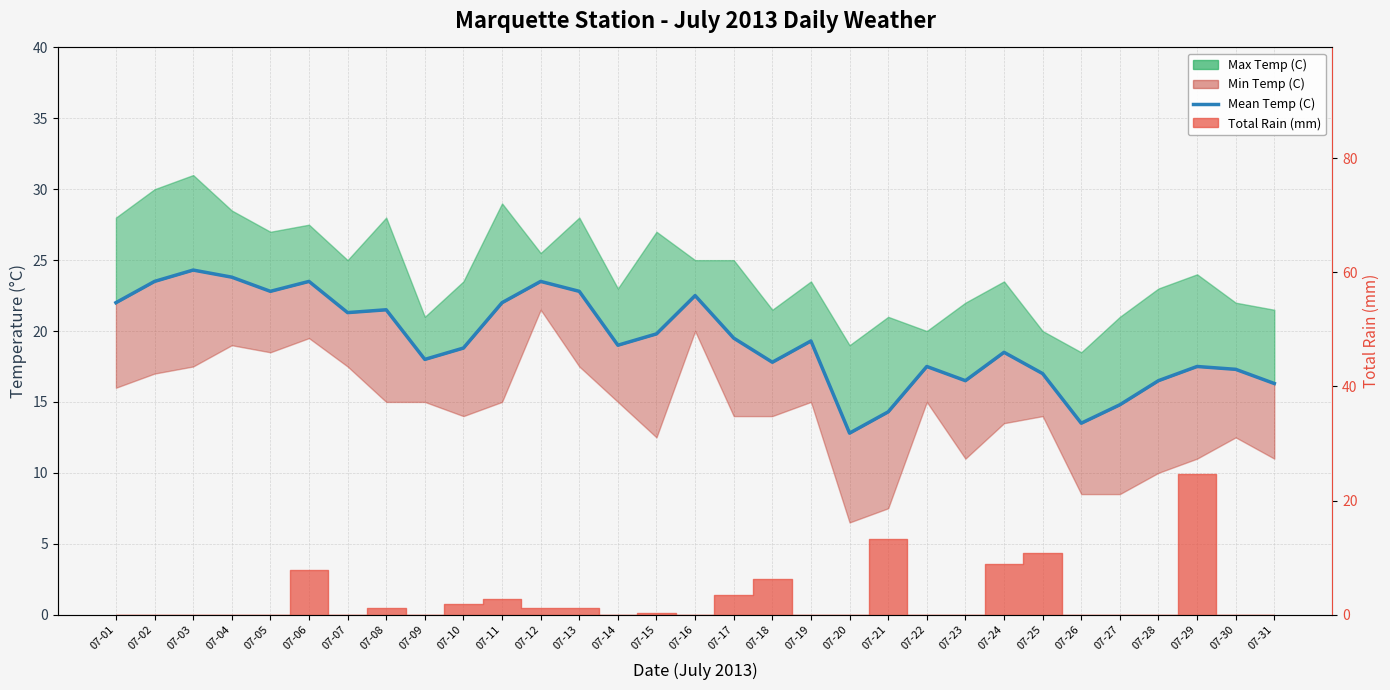

What is the sum of all values?

598.2